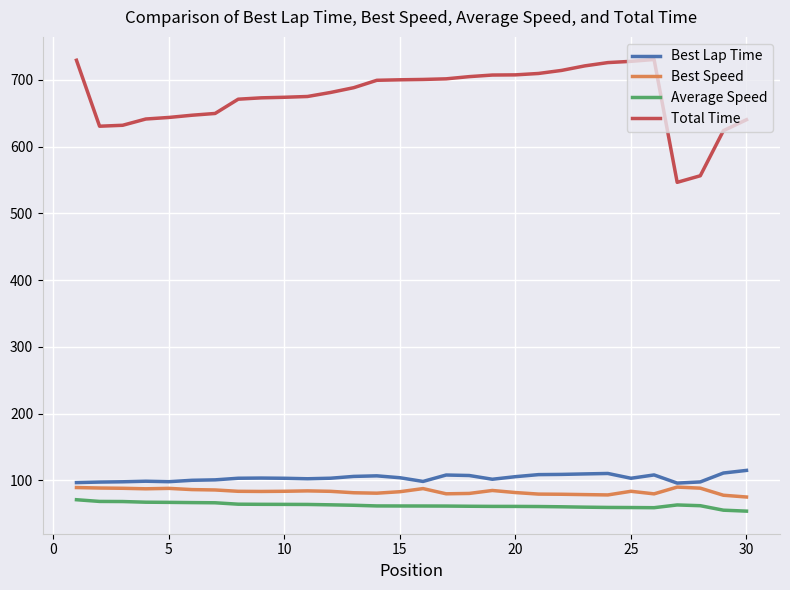

What is the maximum value for Best Speed?

90.0